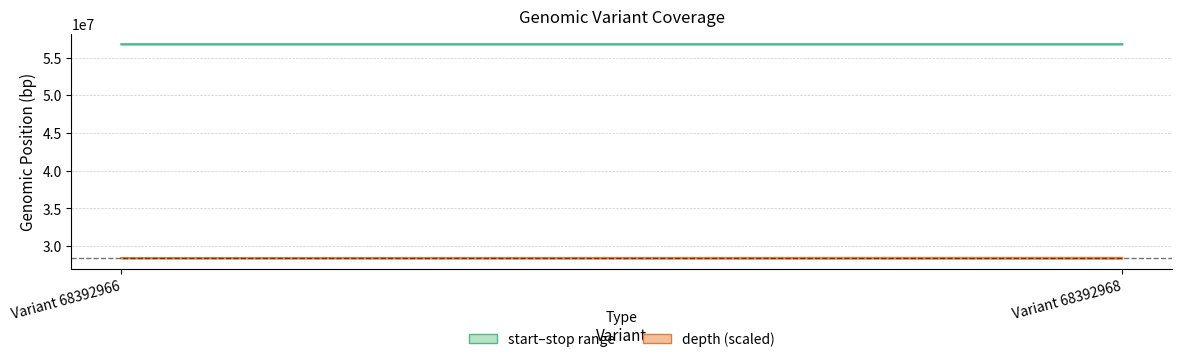

Reading right to left, list all the values displayed in this chart.

start: 56789036	56788623
stop: 56789037	56788624
depth upper: 28448415	28418415
depth lower: 28340415	28370415